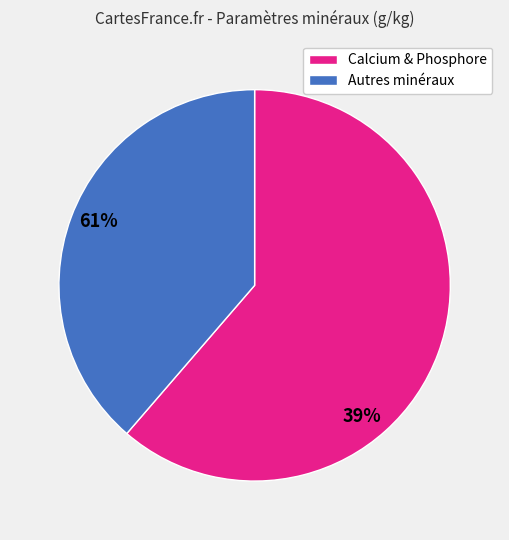

Which category accounts for the majority?

Calcium & Phosphore